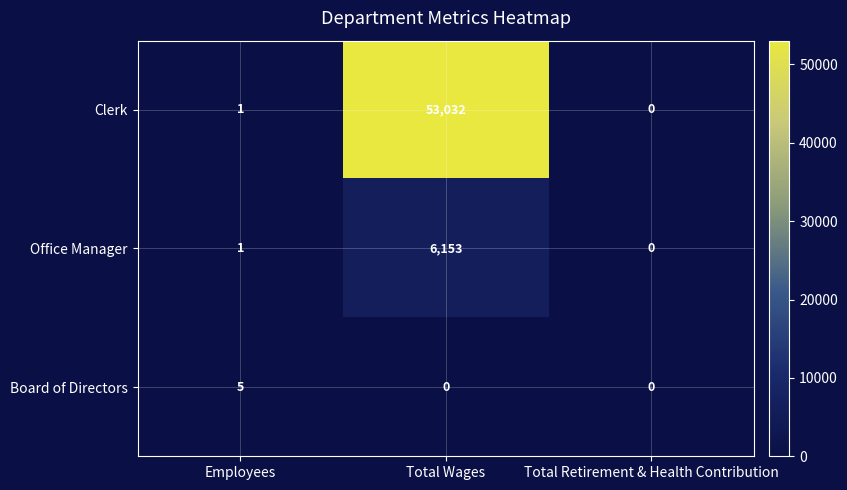

Count the number of data series in this chart.

3